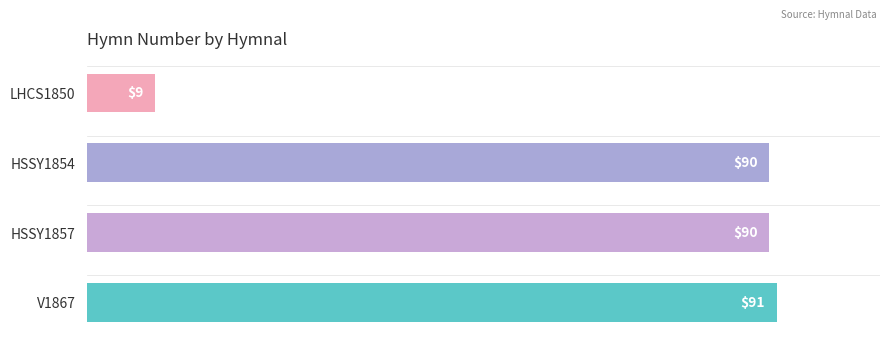

What is the approximate value at V1867, to the nearest 10?

90